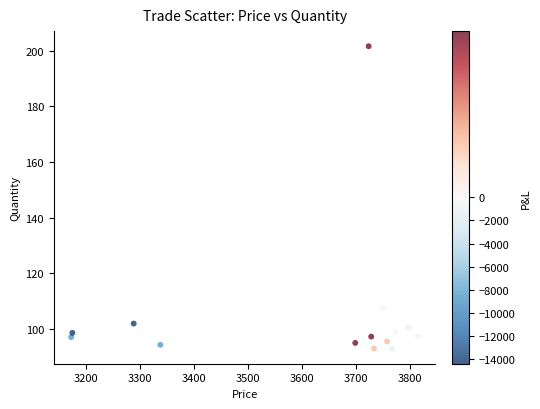

What Y value in the scatter plot is closest to 147?

107.3